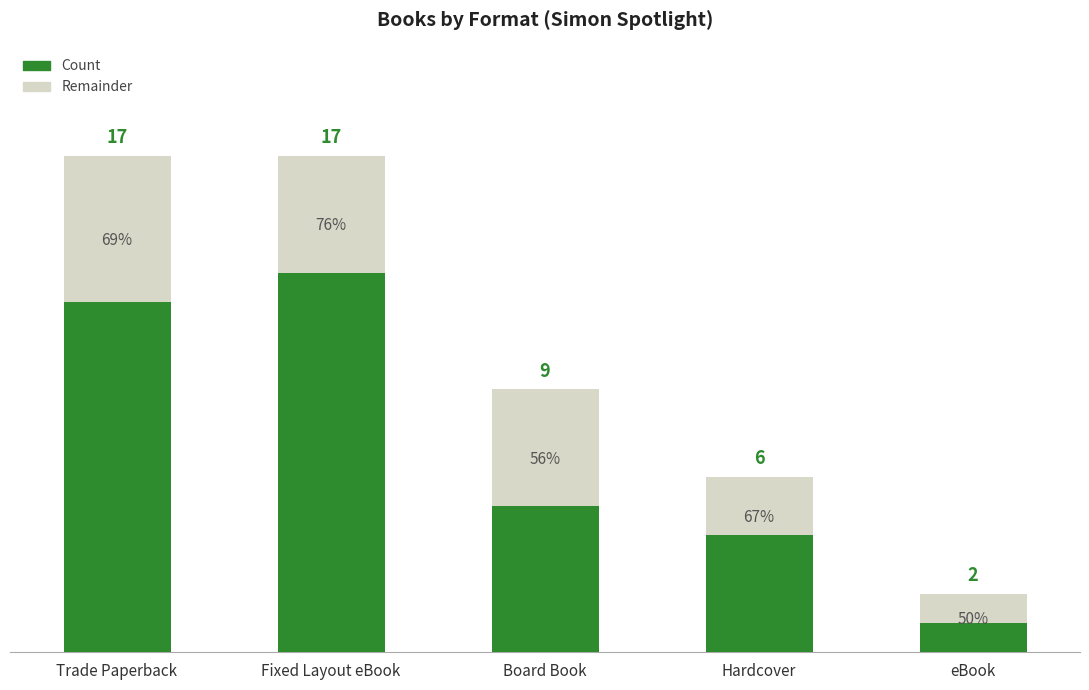

Are the bars horizontal?

No